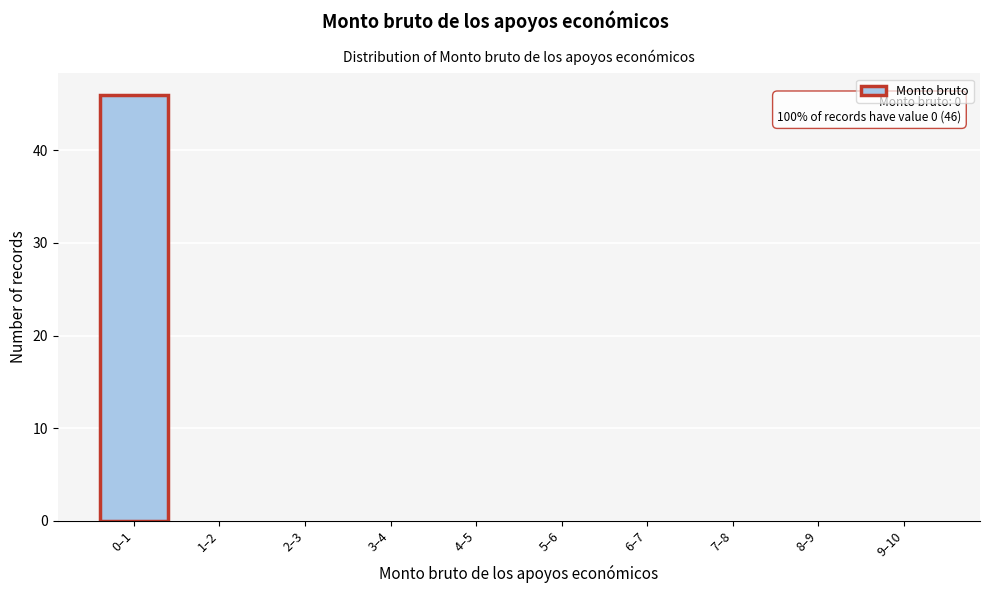

Reading left to right, what are all the values shown in this chart?

0–1=46	1–2=0	2–3=0	3–4=0	4–5=0	5–6=0	6–7=0	7–8=0	8–9=0	9–10=0